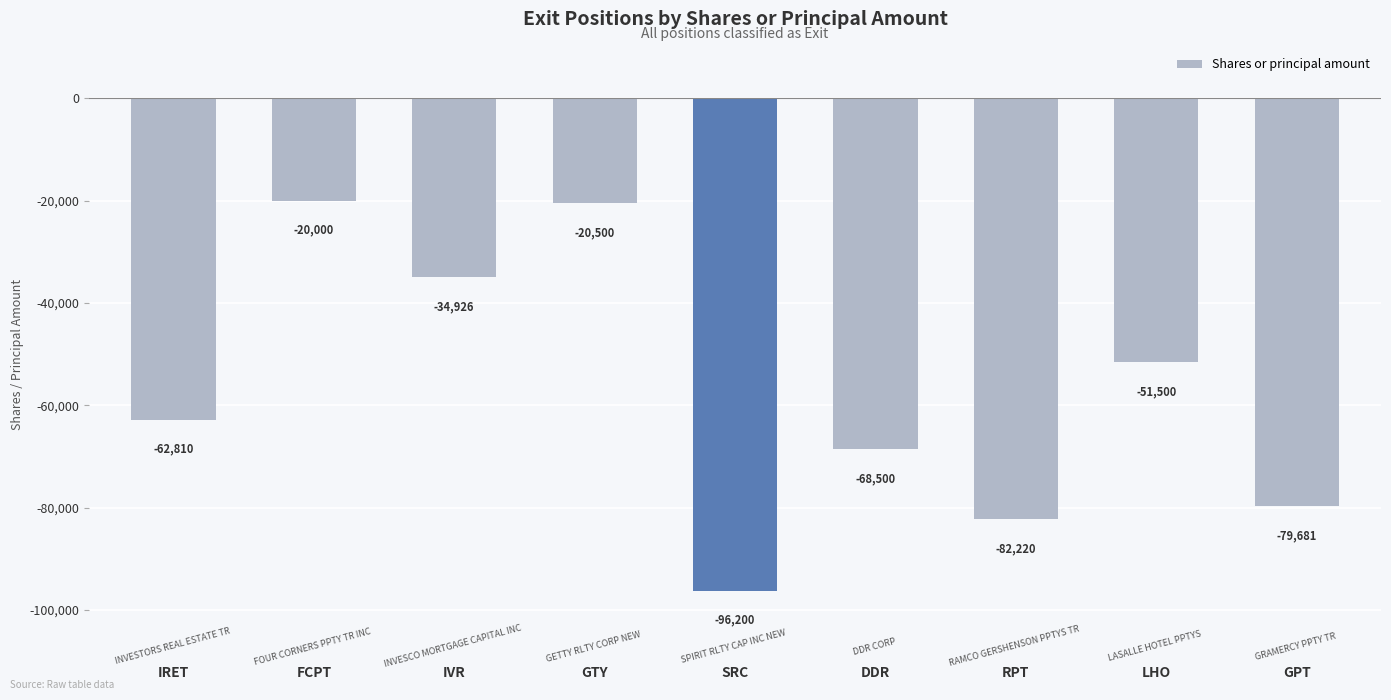

True or false: the data shows -79681 at GPT.

True